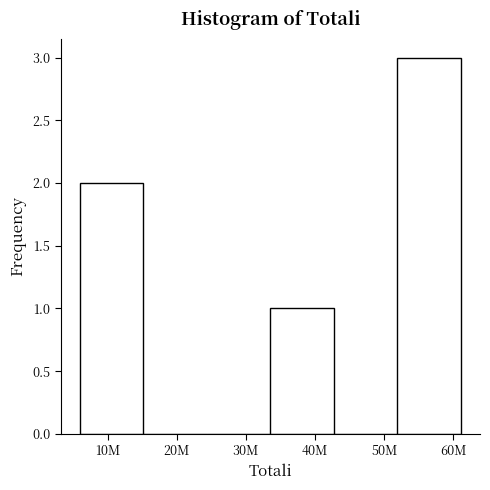

Reading right to left, extract all data points from this chart.

60M=3	50M=0	40M=1	30M=0	20M=0	10M=2